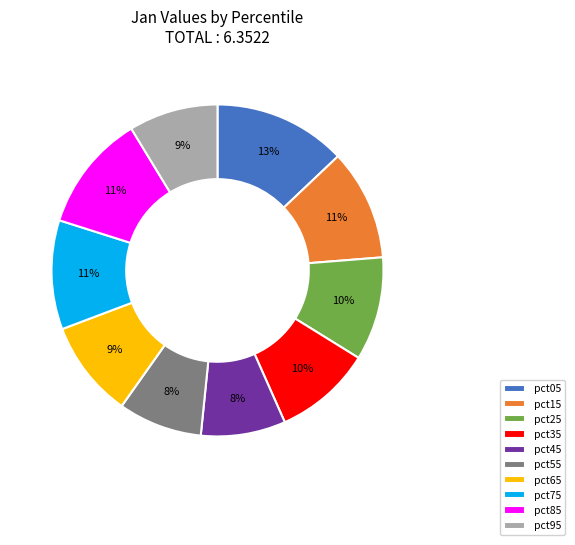

Combined, do pct75 and pct85 account for over 50%?

No